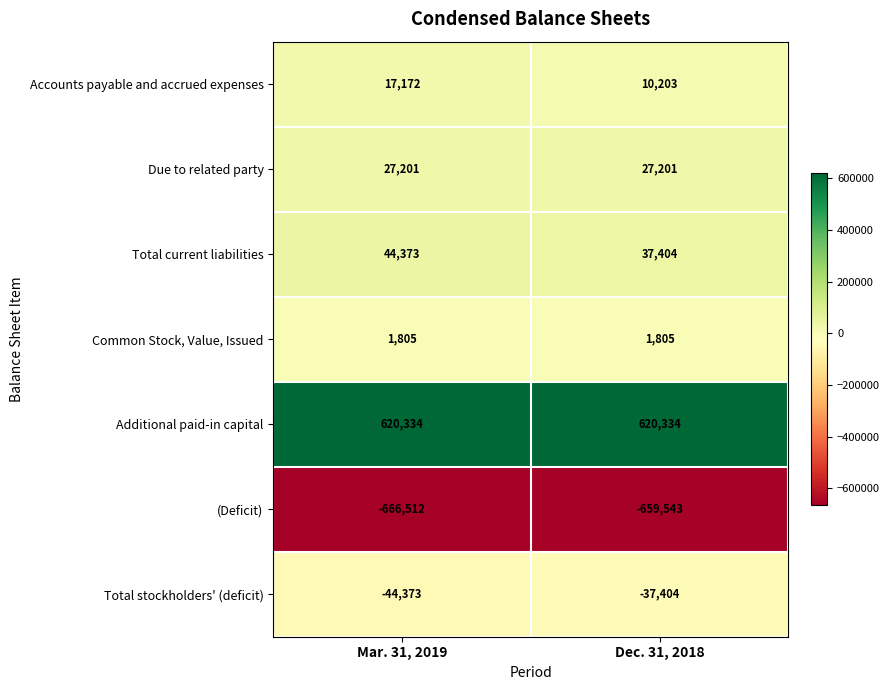

Rank the series at Mar. 31, 2019 from highest to lowest value.

Additional paid-in capital, Total current liabilities, Due to related party, Accounts payable and accrued expenses, Common Stock, Value, Issued, Total stockholders' (deficit), (Deficit)